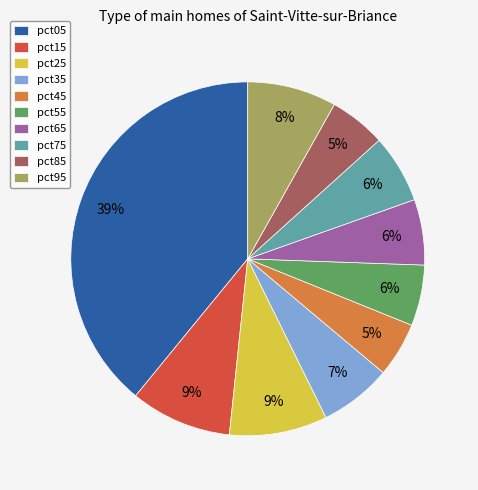

The pct05 slice represents 39% of the pie. True or false?

True